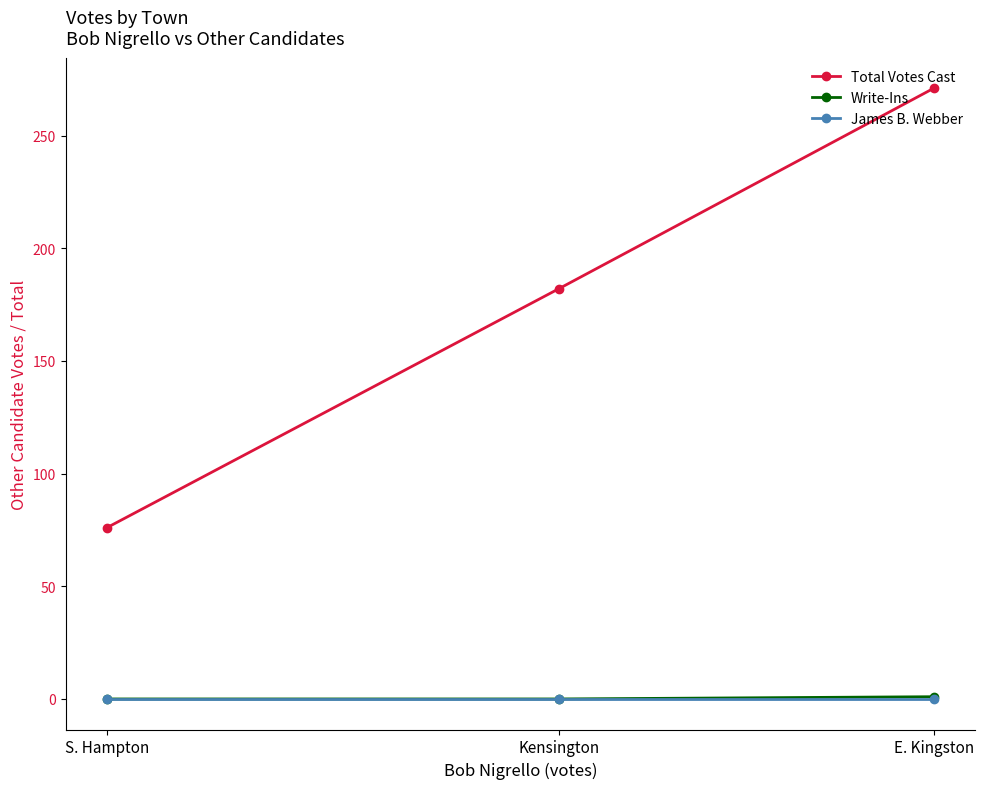

What is the difference between the highest and lowest values at Kensington?

182